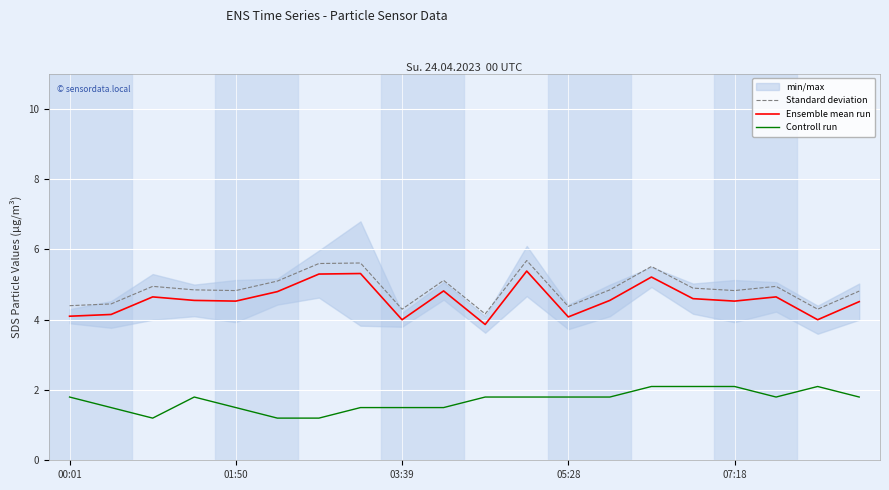

True or false: Controll run and Standard deviation intersect in this chart.

False